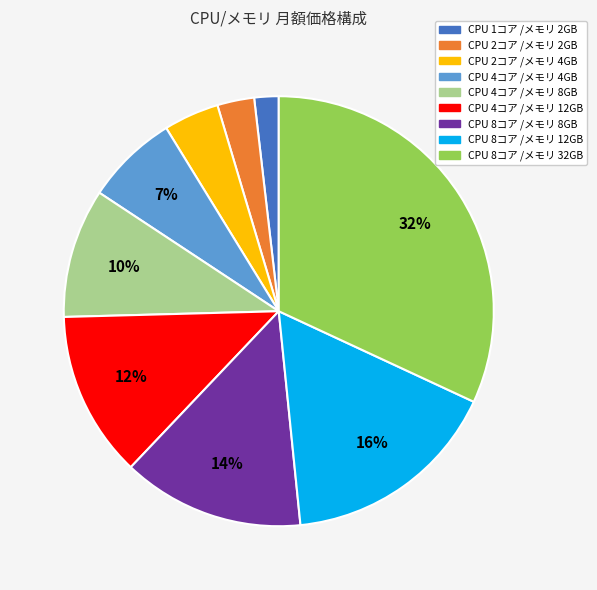

Is there any slice that represents more than half of the pie?

No